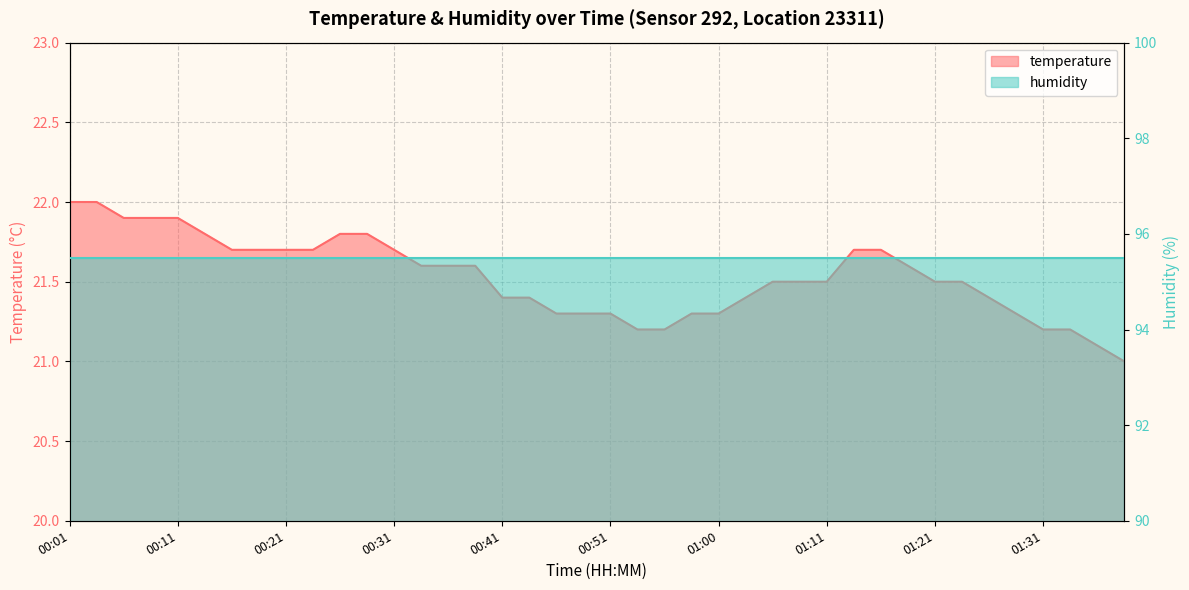

What is the sum of the values at 00:21 and 00:41?

43.1